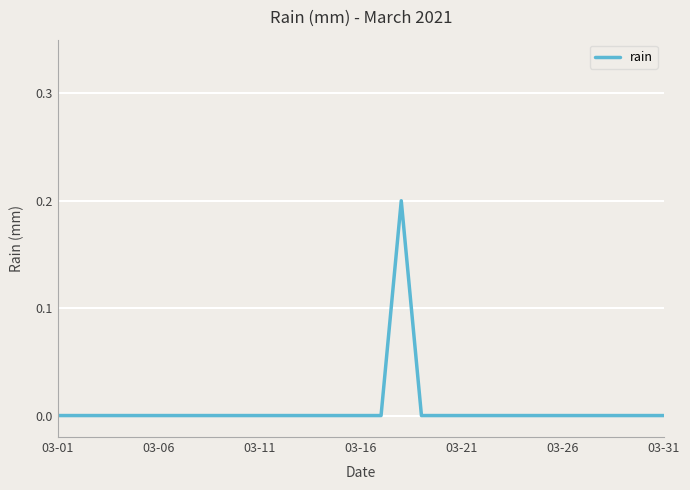

How many lines are shown in the chart?

1